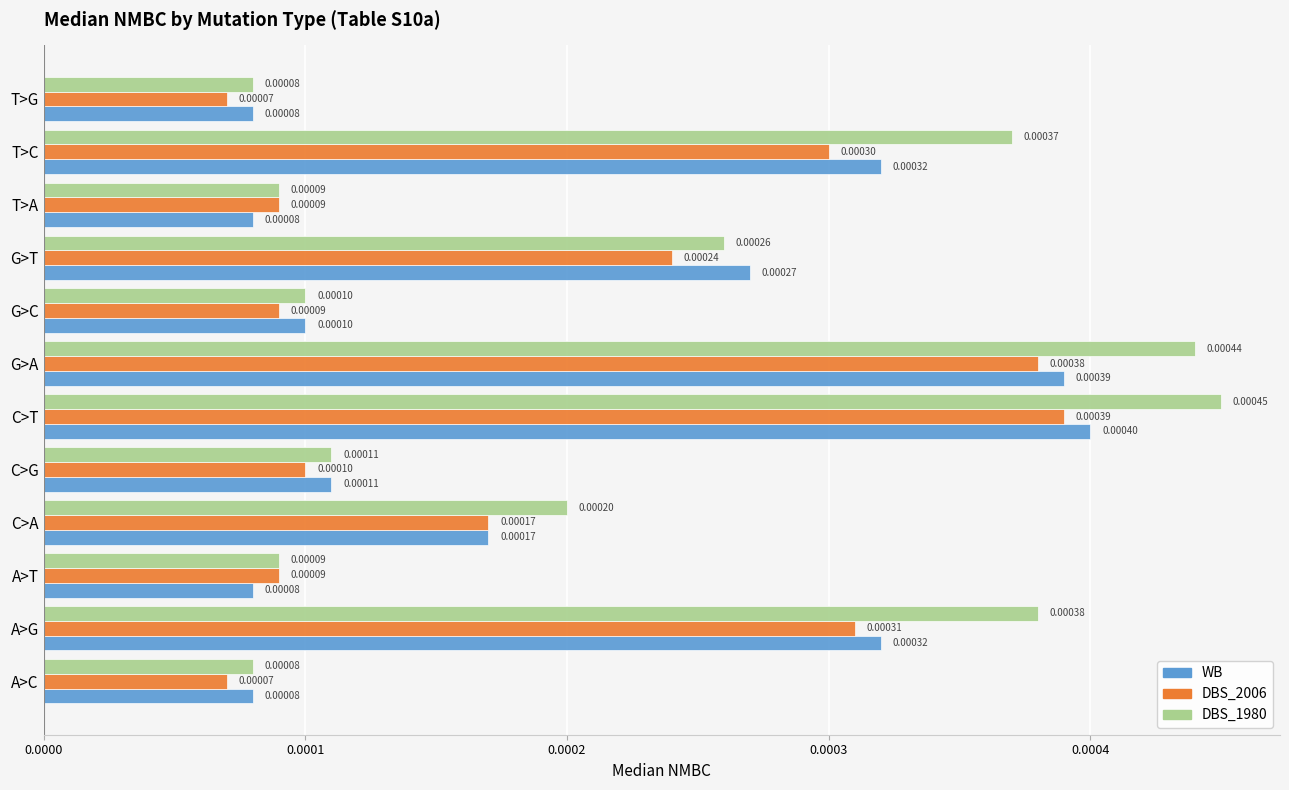

Which series has the widest spread of values?

DBS_1980